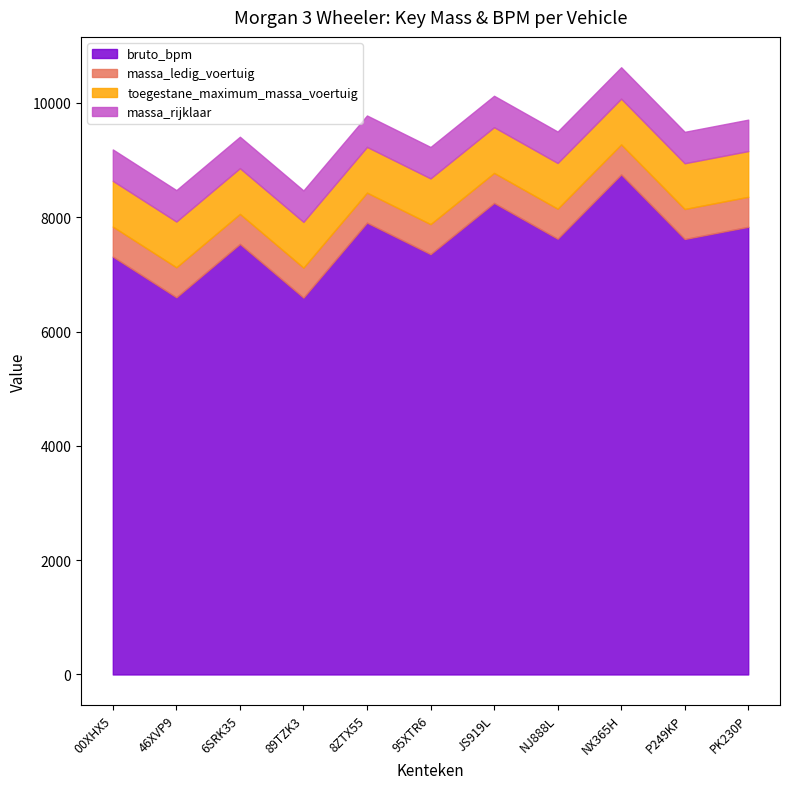

The bruto_bpm series shows 6600 at 46XVP9. True or false?

True